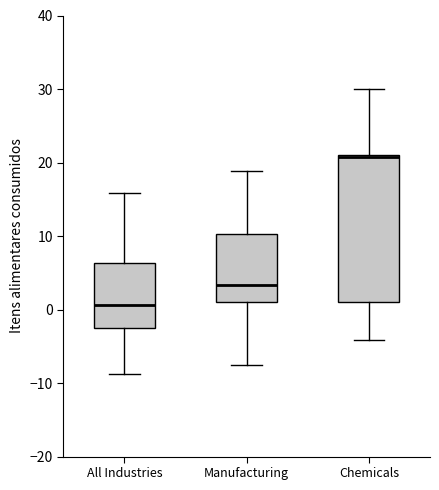

Which box is the tallest, from its lower edge to its upper edge?

Chemicals